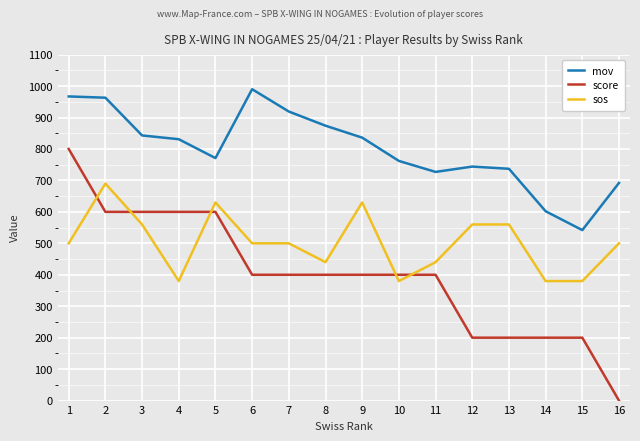

Rank the series by their maximum value, from highest to lowest.

mov, score, sos